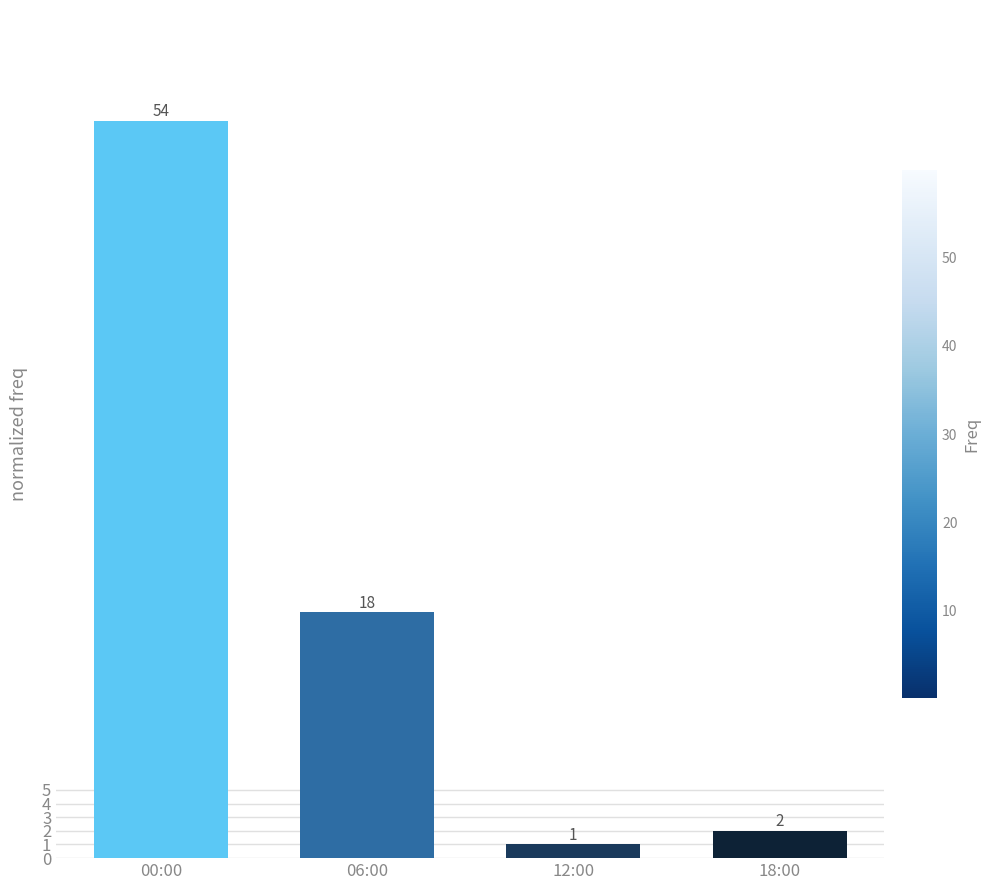

Reading right to left, what are all the values shown in this chart?

18:00=2	12:00=1	06:00=18	00:00=54